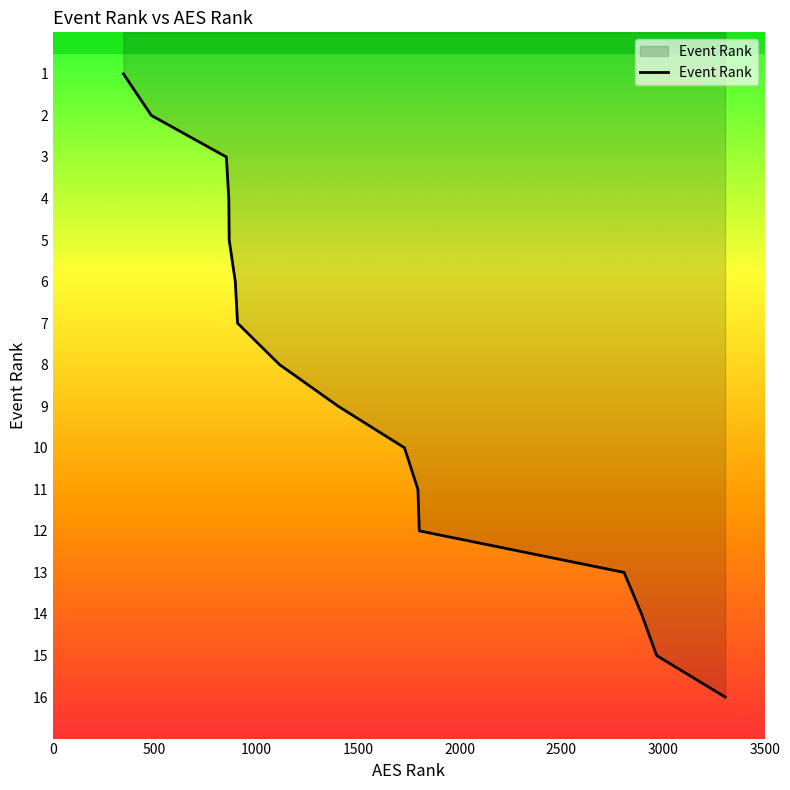

What is the greatest value displayed?

16